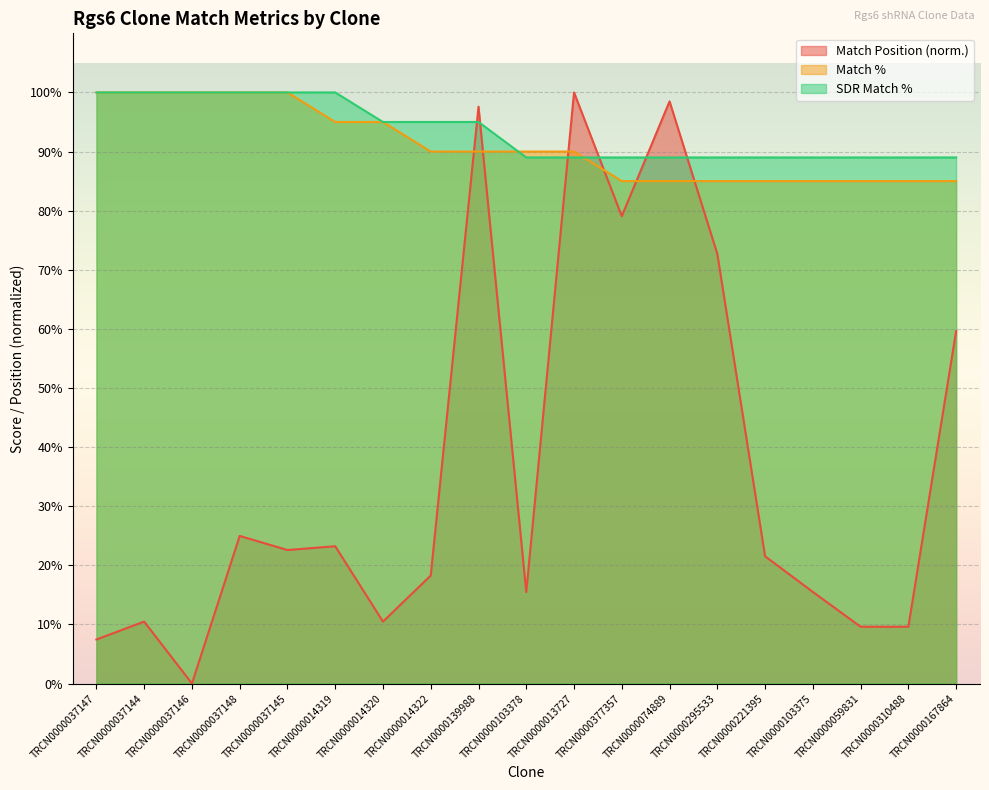

How many lines are shown in the chart?

3